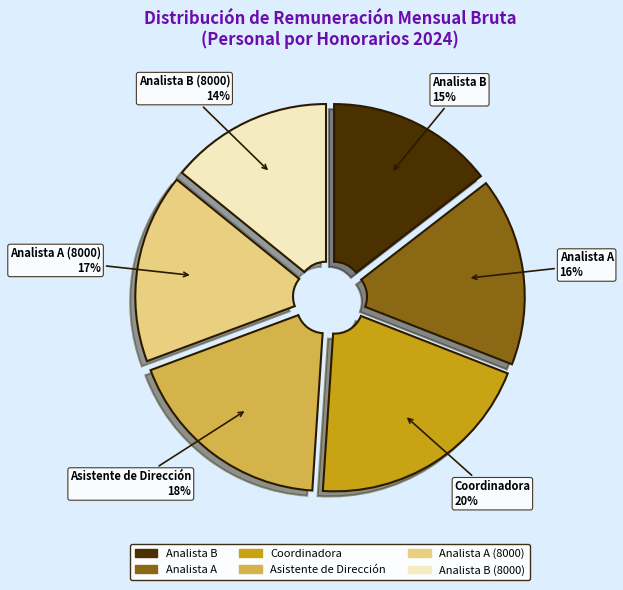

Is there a majority slice in this chart?

No